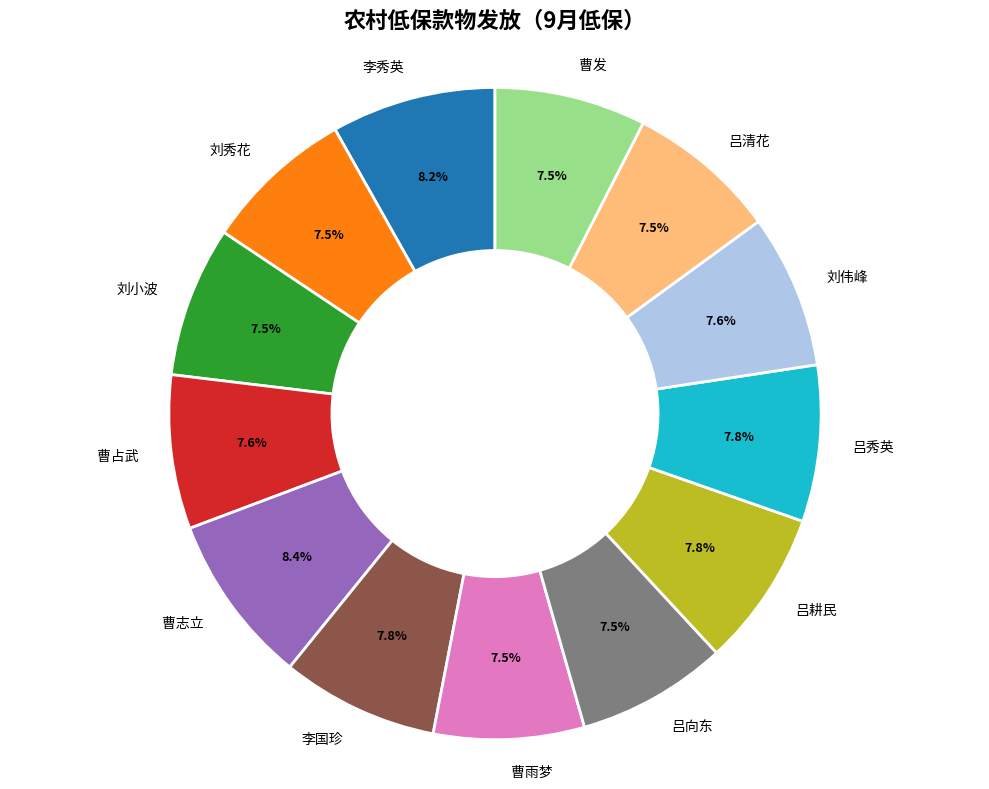

Approximately how many times larger is the value at 曹占武 compared to 吕向东?

1.0